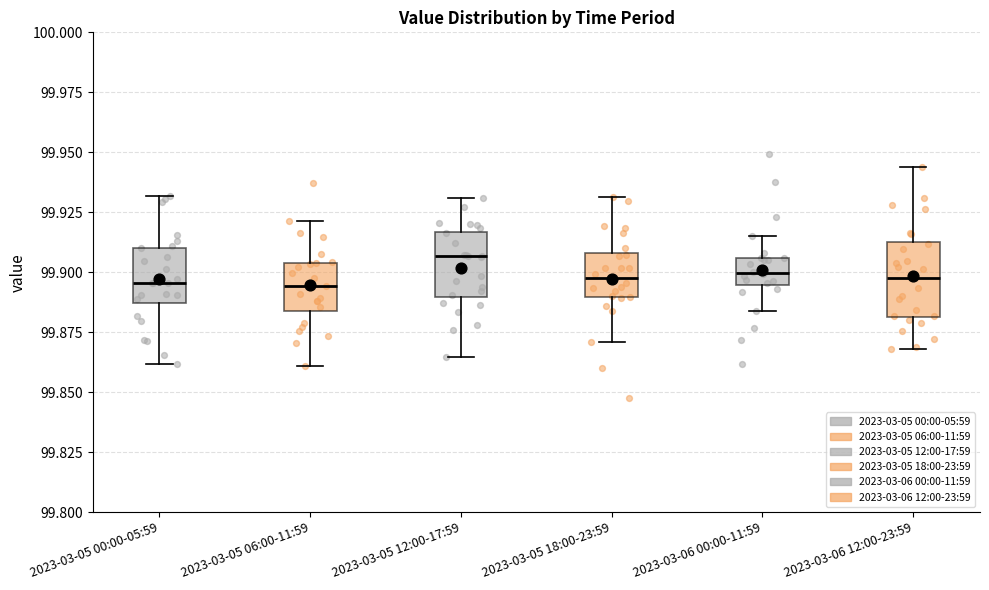

Reading left to right, read every box against the y-axis: the position of its median line, the range the box covers, and the ends of its whiskers. The values are not printed on the chart, so give them approximately, as read against the axis.

2023-03-05 00:00-05:59: median 99.895, box 99.885 to 99.910, whiskers 99.860 to 99.930
2023-03-05 06:00-11:59: median 99.895, box 99.885 to 99.905, whiskers 99.860 to 99.920
2023-03-05 12:00-17:59: median 99.905, box 99.890 to 99.915, whiskers 99.865 to 99.930
2023-03-05 18:00-23:59: median 99.895, box 99.890 to 99.910, whiskers 99.870 to 99.930
2023-03-06 00:00-11:59: median 99.900, box 99.895 to 99.905, whiskers 99.885 to 99.915
2023-03-06 12:00-23:59: median 99.895, box 99.880 to 99.915, whiskers 99.870 to 99.945